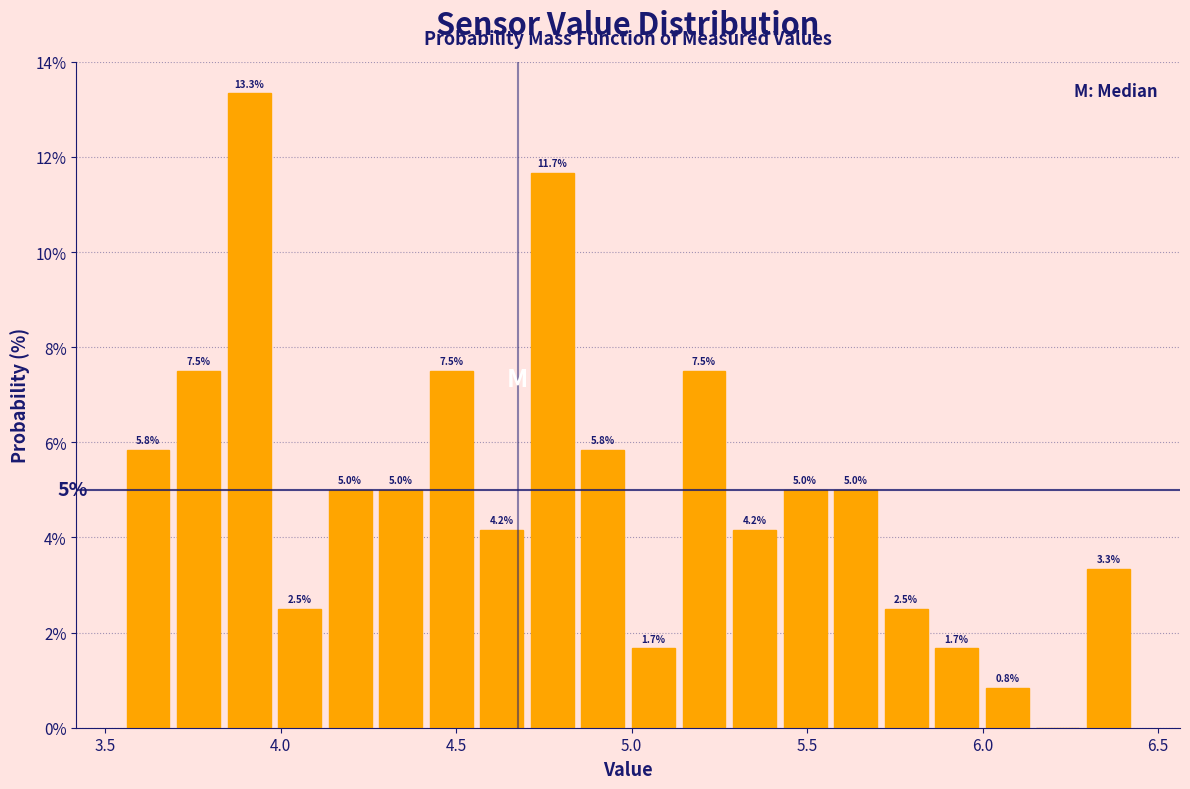

Read against the x-axis, roughly where is the centre of the tallest bar?

3.90